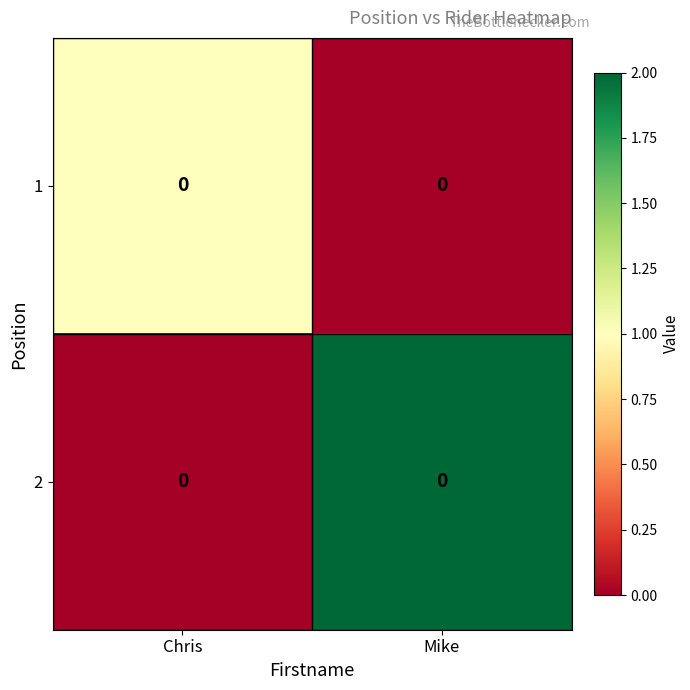

Reading left to right, transcribe all the data shown in this chart.

1: Chris=0	Mike=0
2: Chris=0	Mike=0